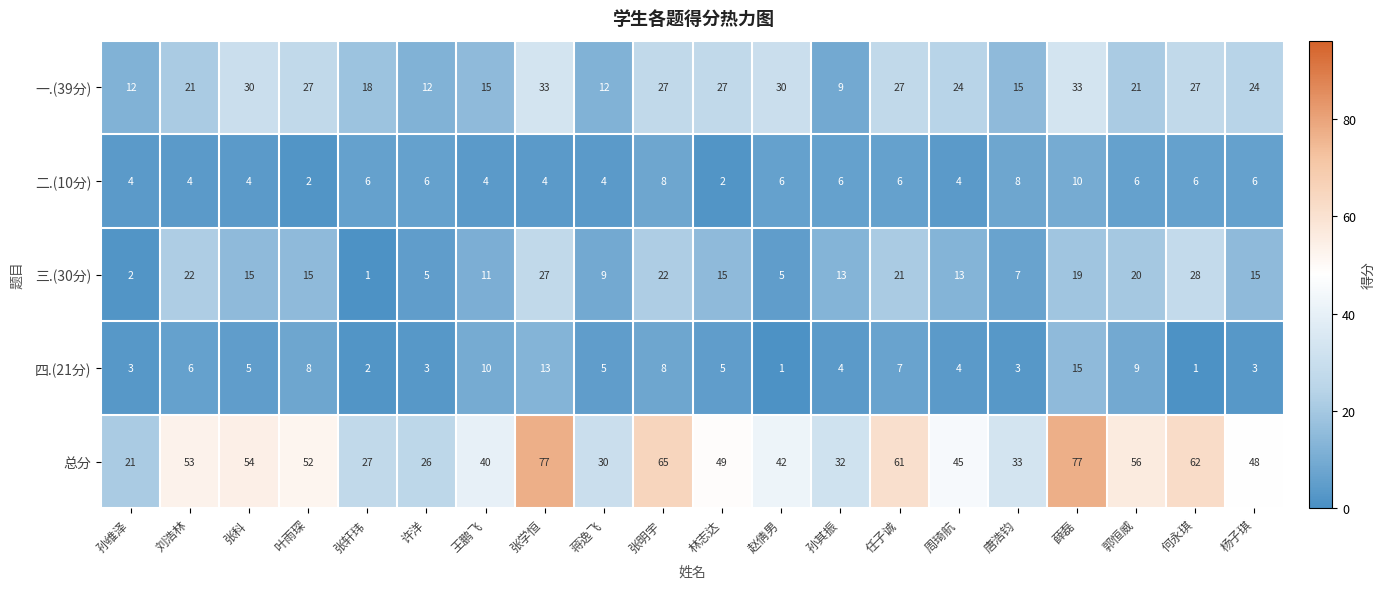

At which label does 三.(30分) first exceed 15?

刘浩林